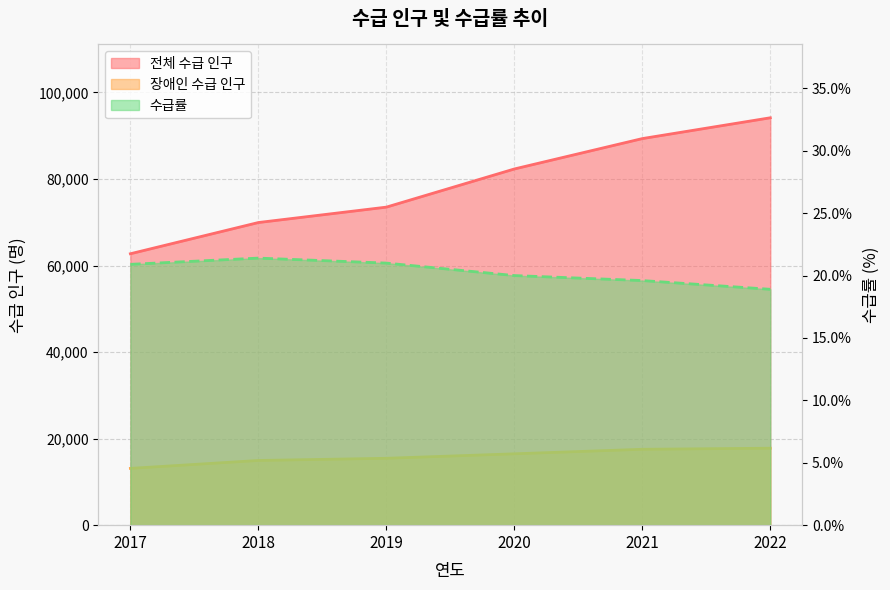

Does the chart have visible grid lines?

Yes